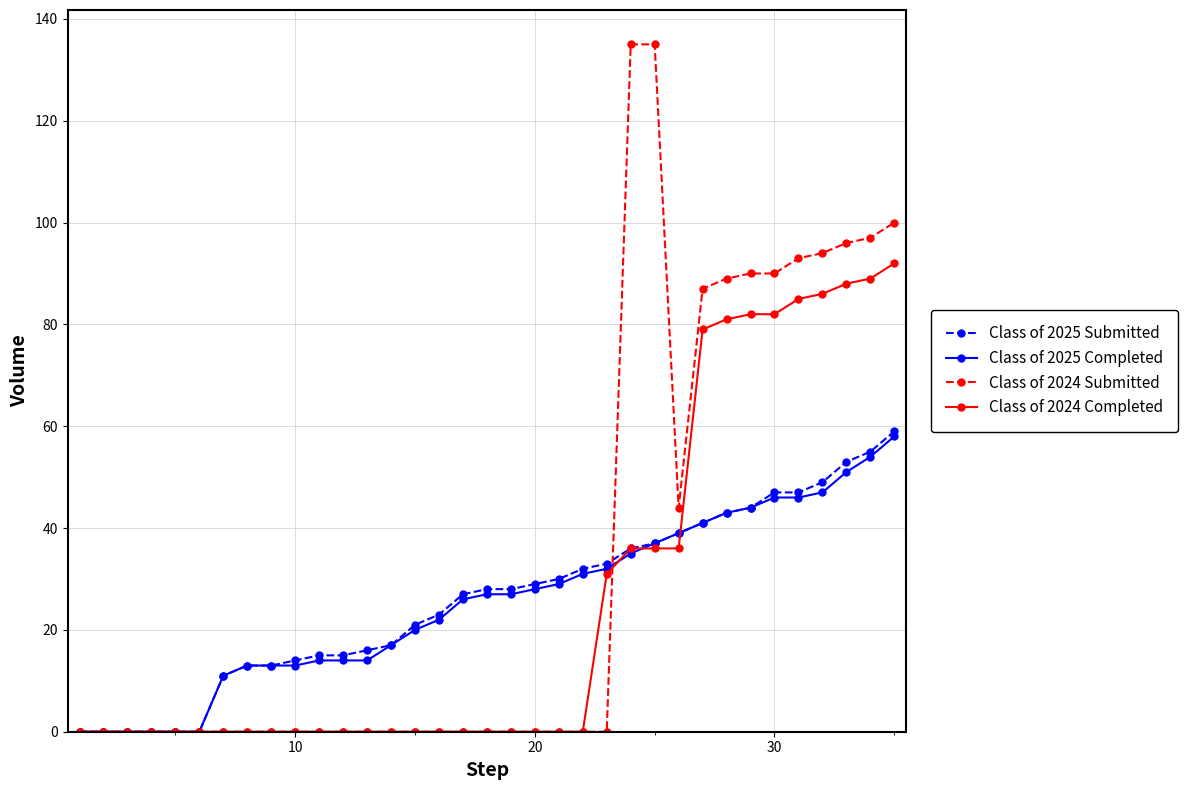

What is the difference between the maximum and minimum values in the Class of 2024 Submitted series?

135